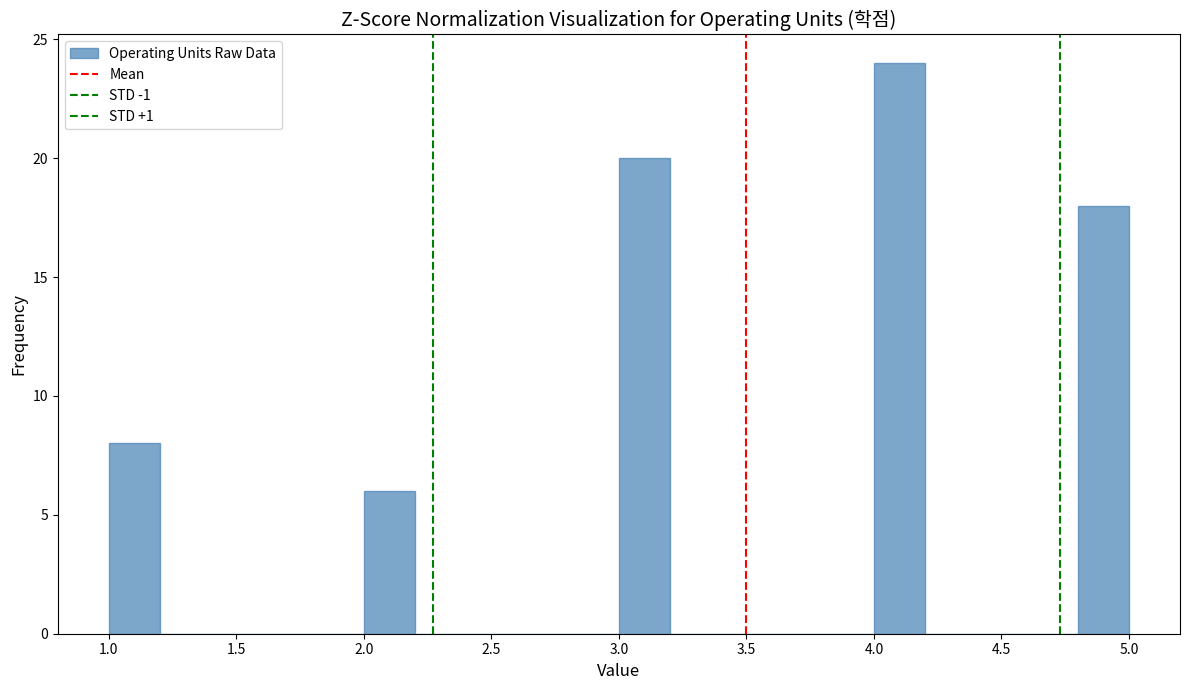

Which range on the x-axis has the tallest bar?

4.0 to 4.2